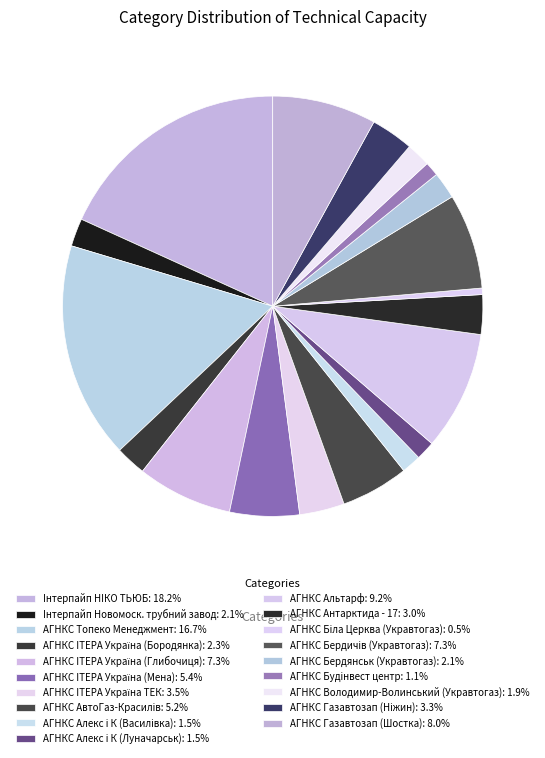

Rank the categories by value from lowest to highest.

АГНКС Бiла Церква (Укравтогаз), АГНКС Будiнвест центр, АГНКС Алекс i К (Луначарськ), АГНКС Алекс i К (Василiвка), АГНКС Володимир-Волинський (Укравтогаз), АГНКС Бердянськ (Укравтогаз), Iнтерпайп Новомоск. трубний завод, АГНКС IТЕРА Україна (Бородянка), АГНКС Антарктида - 17, АГНКС Газавтозап (Нiжин), АГНКС IТЕРА Україна ТЕК, АГНКС АвтоГаз-Красилiв, АГНКС IТЕРА Україна (Мена), АГНКС IТЕРА Україна (Глибочиця), АГНКС Бердичiв (Укравтогаз), АГНКС Газавтозап (Шостка), АГНКС Альтарф, АГНКС Топеко Менеджмент, Iнтерпайп НIКО ТЬЮБ